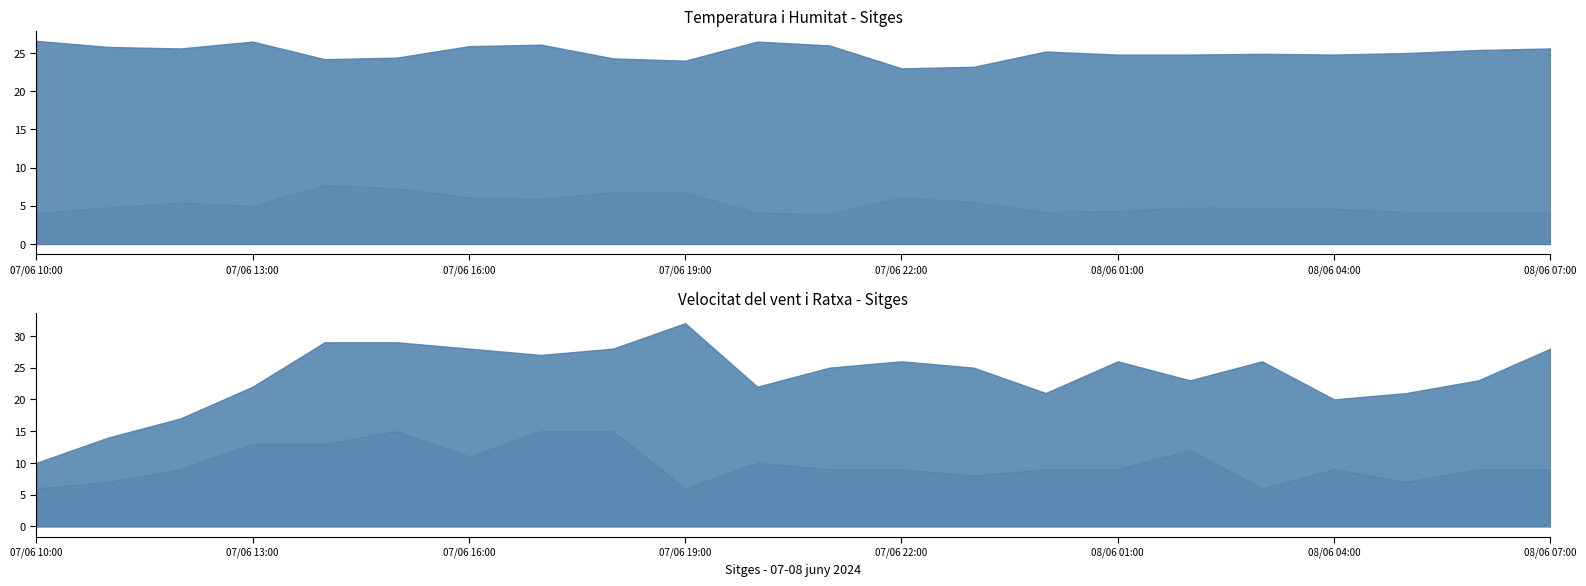

Which series has the largest total across all categories?

Humitat (%)